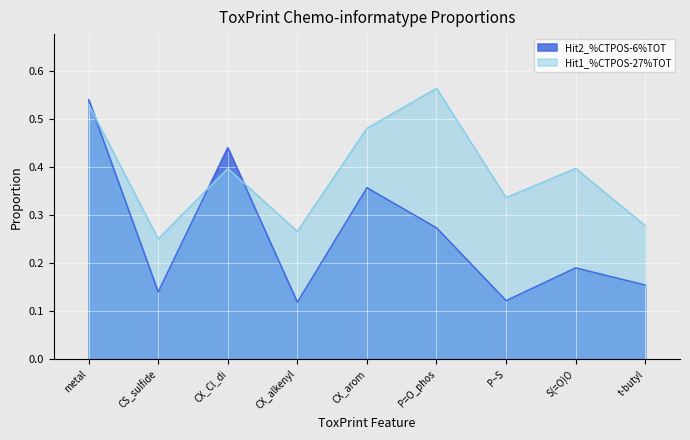

True or false: Hit2_%CTPOS-6%TOT and Hit1_%CTPOS-27%TOT intersect in this chart.

True